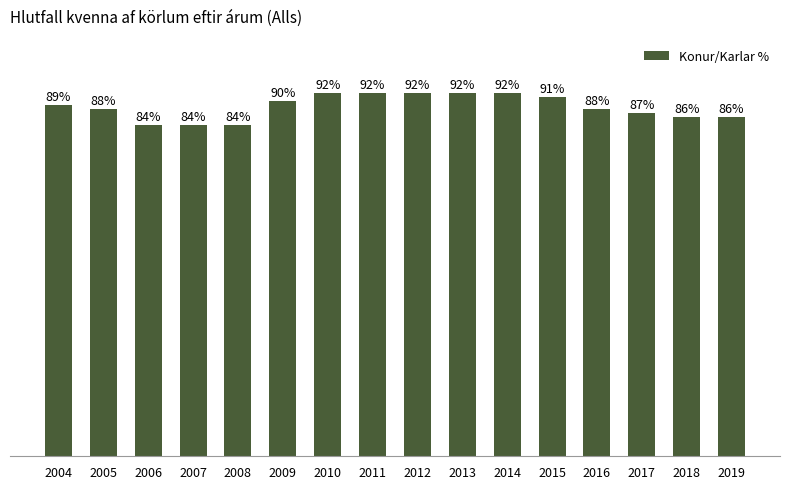

Reading right to left, what are all the values shown in this chart?

86	86	87	88	91	92	92	92	92	92	90	84	84	84	88	89